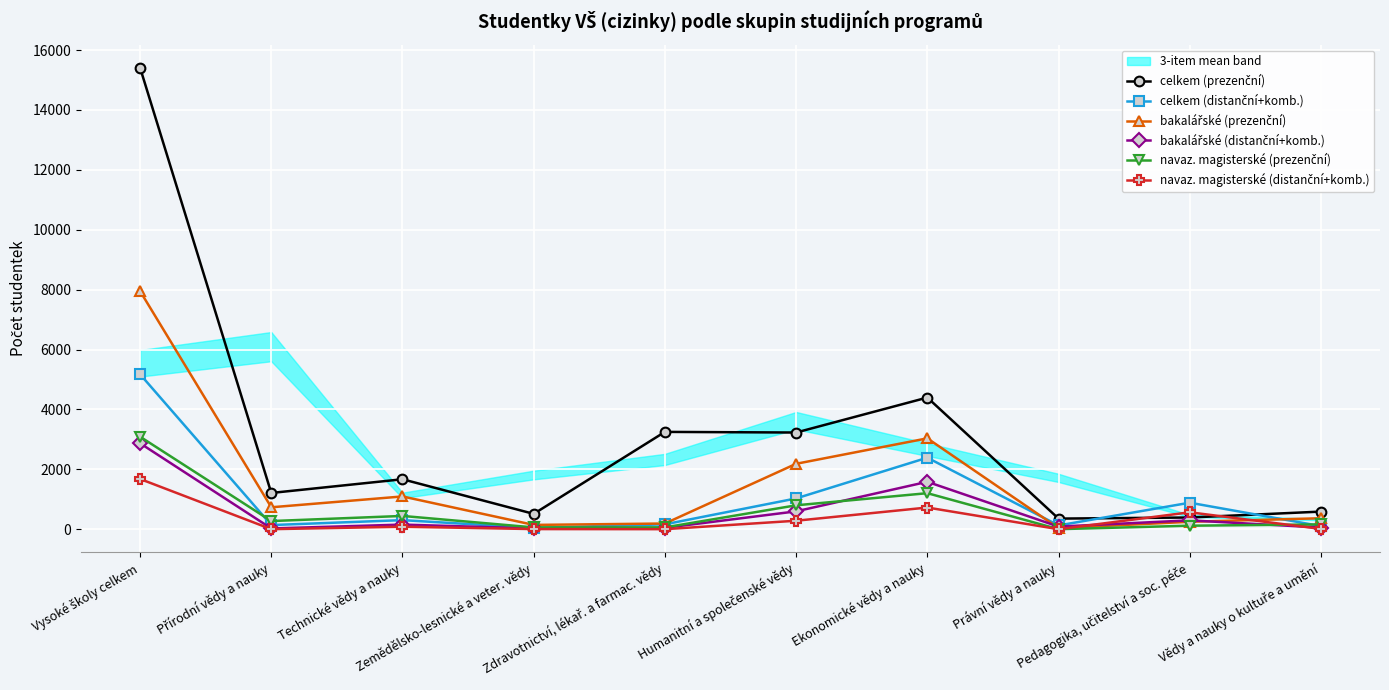

What is the label of the 3rd point from the right?

Právní vědy a nauky